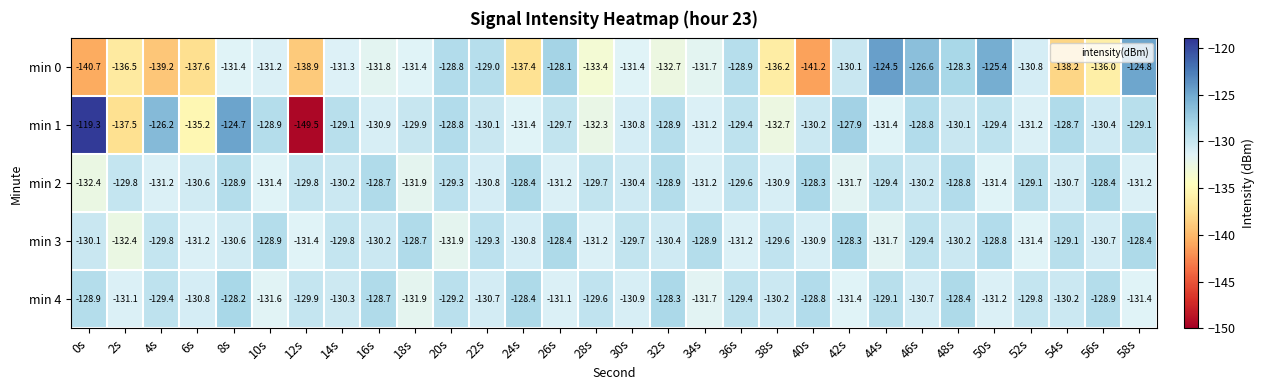

At 14s, list the series in order from smallest to largest.

min 0, min 4, min 2, min 3, min 1